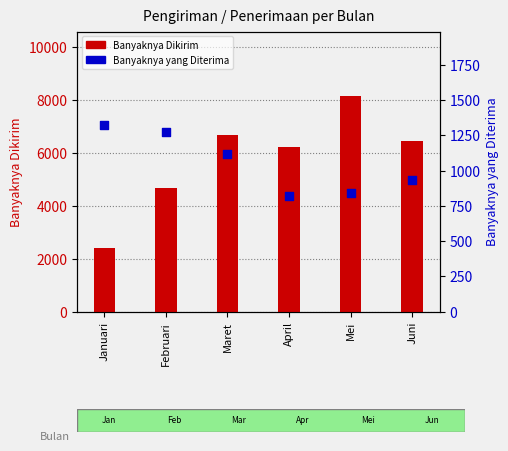

Which series has the widest spread of Y values?

Banyaknya Dikirim